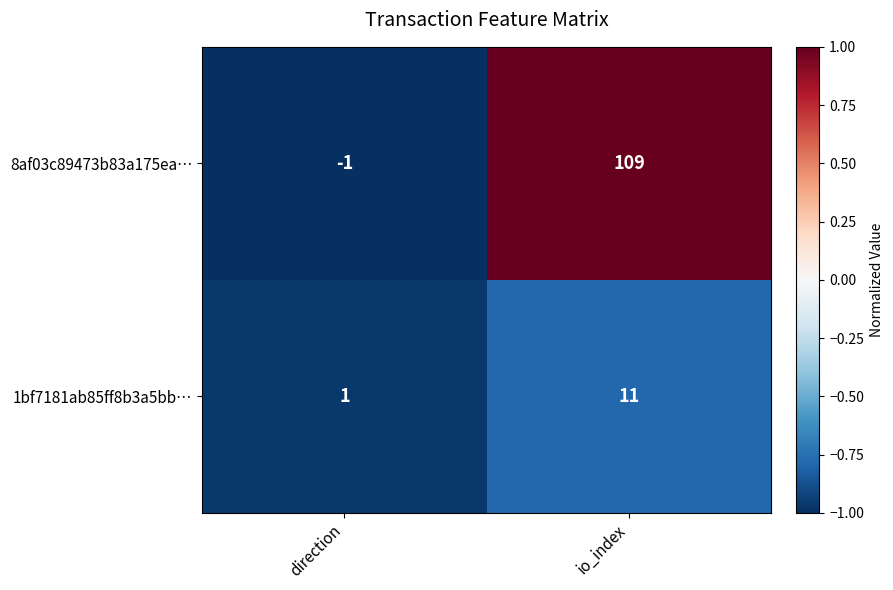

Rank the series at direction from highest to lowest value.

1bf7181ab85ff8b3a5bb…, 8af03c89473b83a175ea…